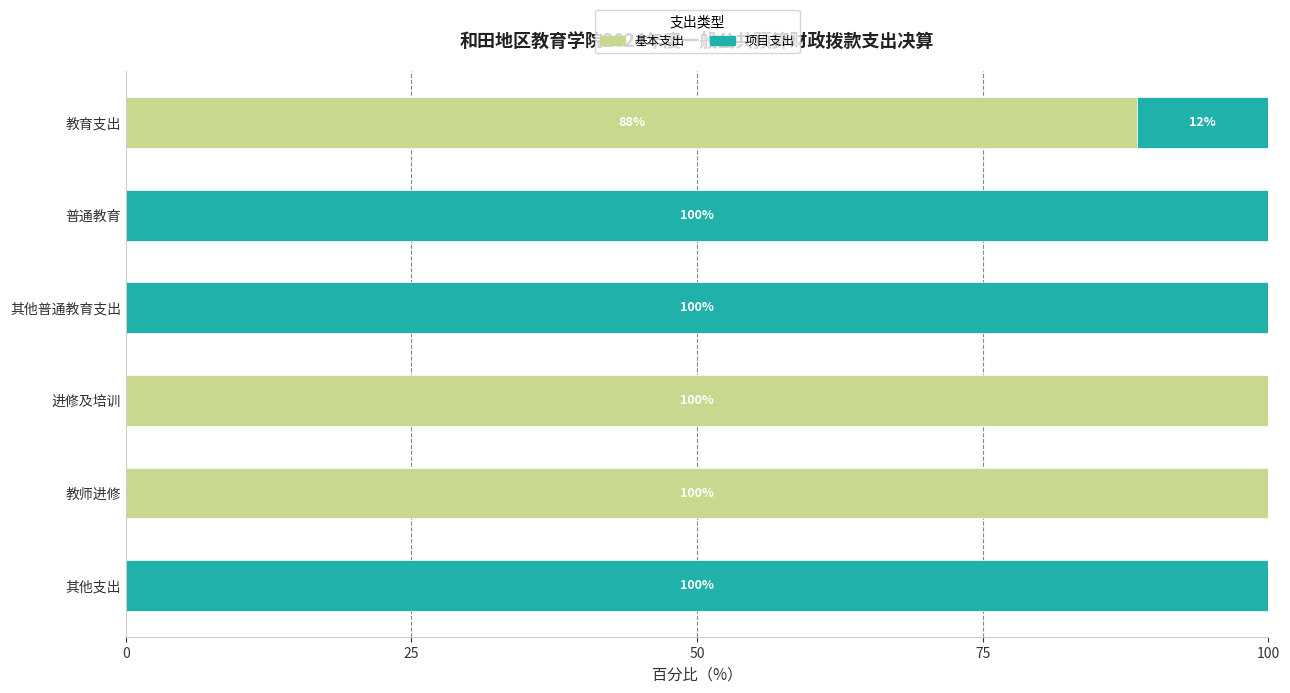

What is the maximum value for 基本支出?

100.0